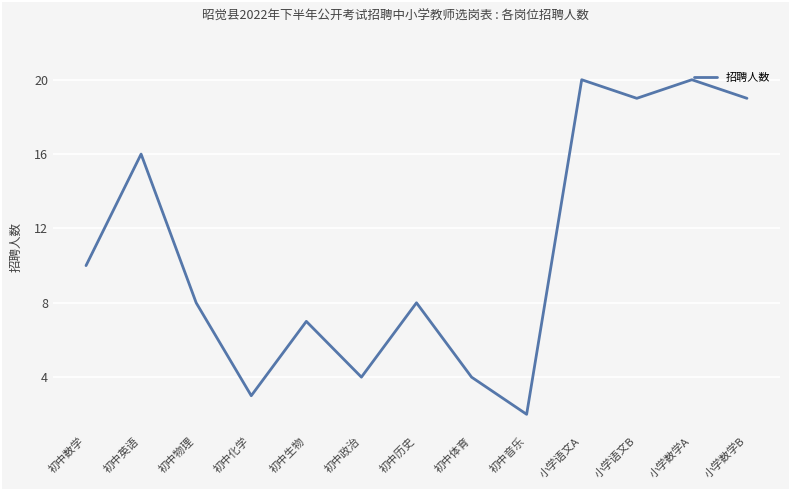

At which label does the data first exceed 8?

初中数学